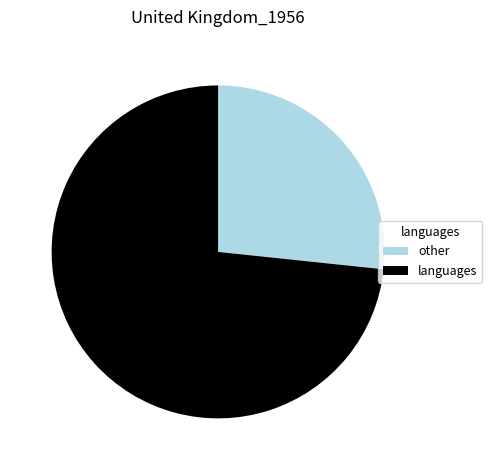

True or false: languages accounts for 81% of the total.

False